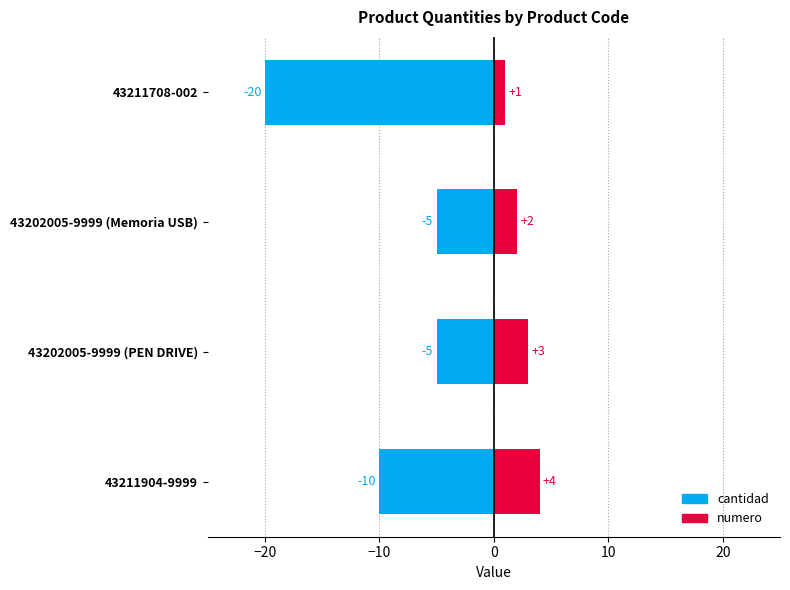

List the series in order of their peak value, lowest first.

cantidad, numero